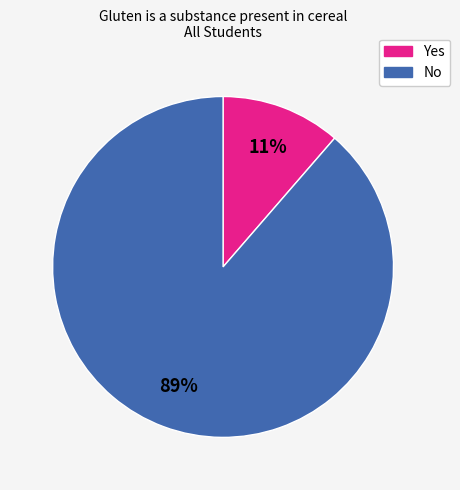

Which has a higher value, Yes or No?

No